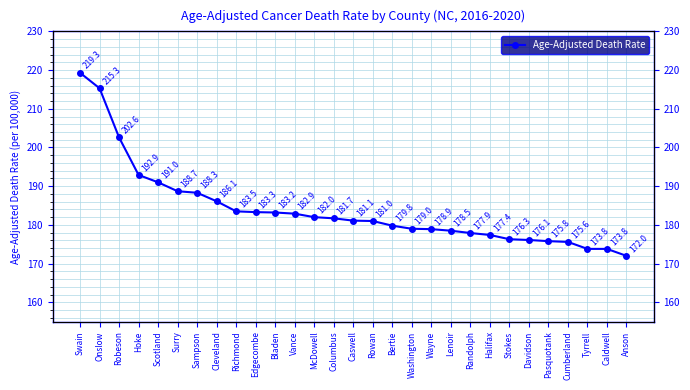

Rank the categories by value from lowest to highest.

Anson, Tyrrell, Caldwell, Cumberland, Pasquotank, Davidson, Stokes, Halifax, Randolph, Lenoir, Wayne, Washington, Bertie, Rowan, Caswell, Columbus, McDowell, Vance, Bladen, Edgecombe, Richmond, Cleveland, Sampson, Surry, Scotland, Hoke, Robeson, Onslow, Swain